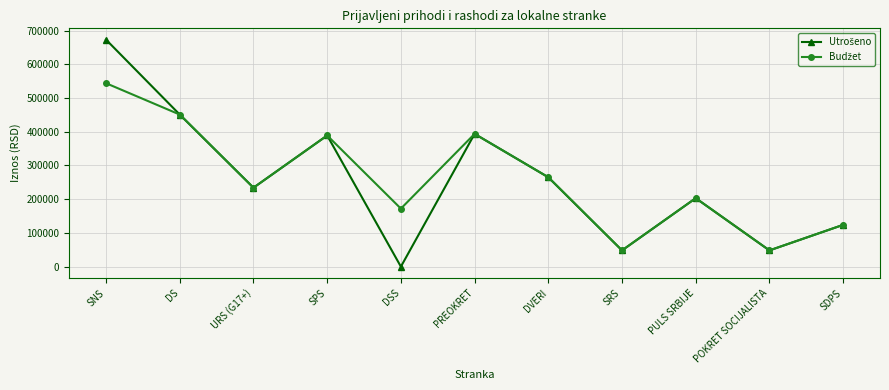

At which category is the sum across all series the highest?

SNS